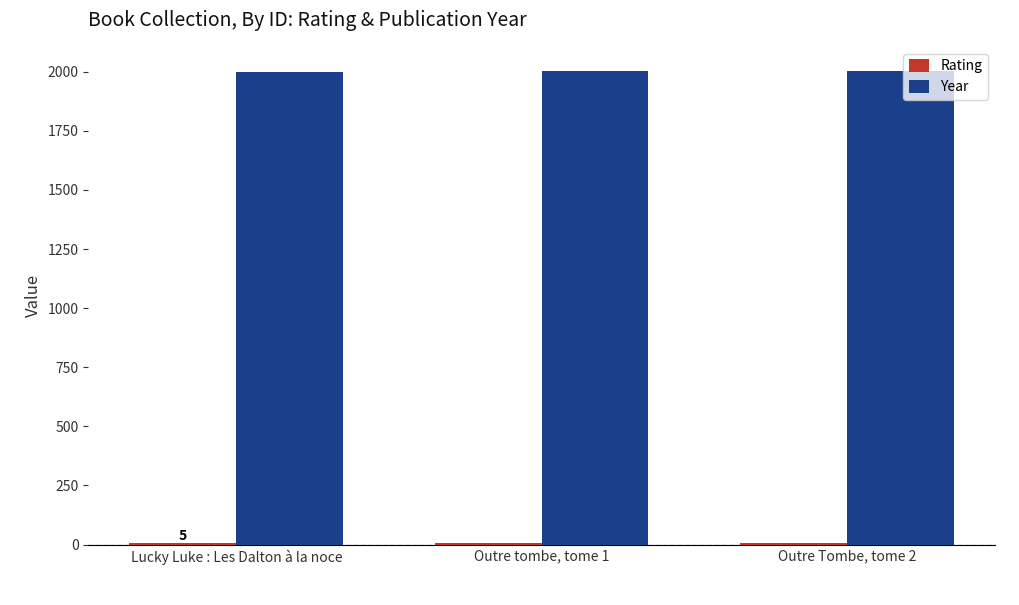

Is it true that Year equals 542 at Lucky Luke : Les Dalton à la noce?

False